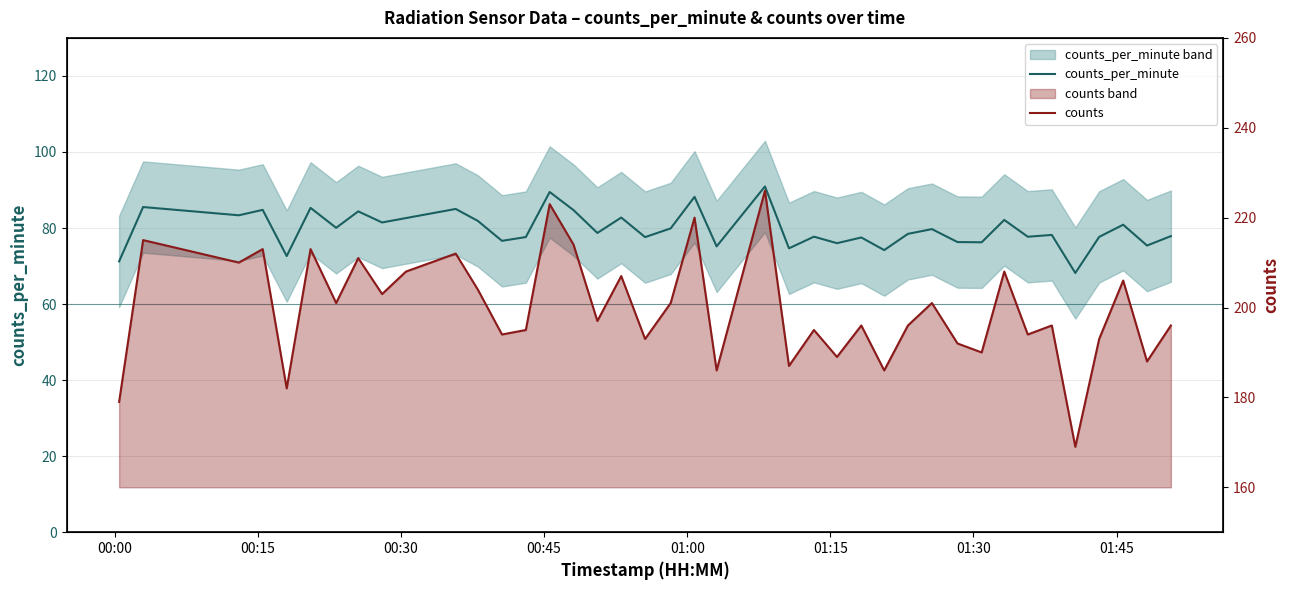

How many lines are shown in the chart?

2